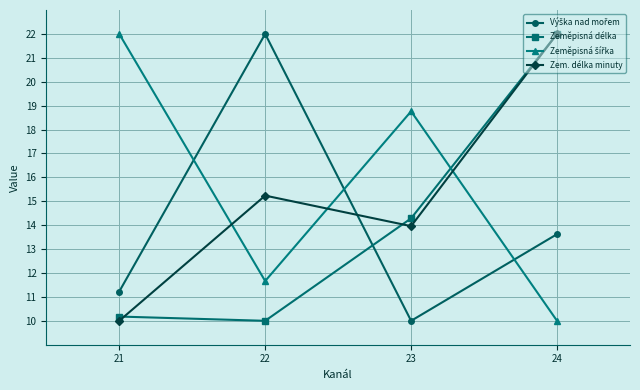

At which label does Zem. délka minuty first exceed 15?

22